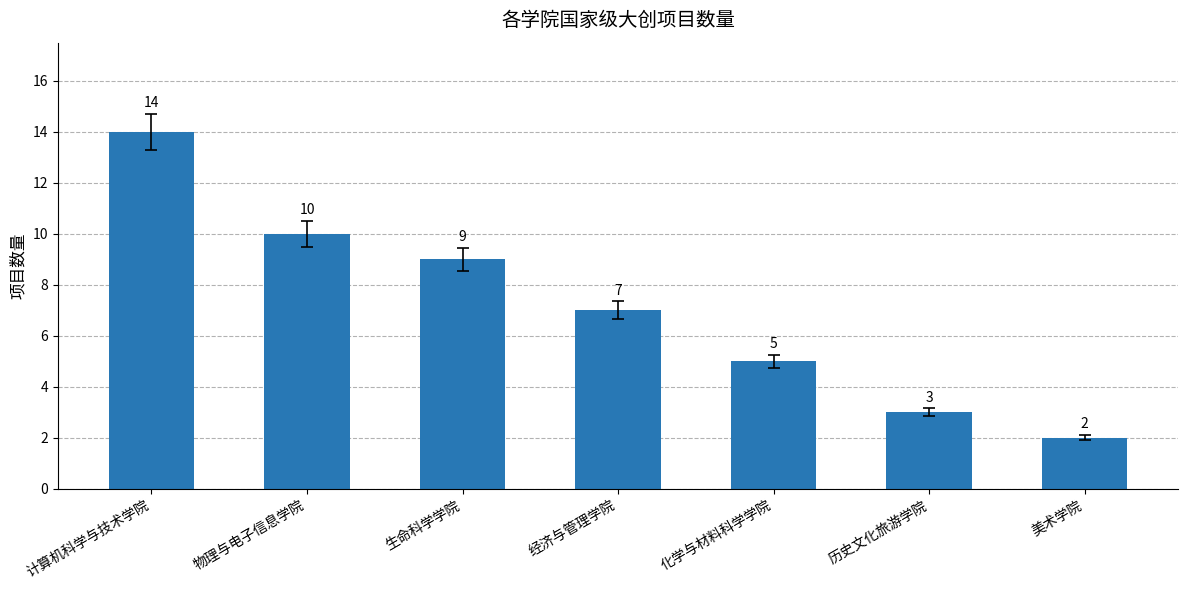

What is the ratio of the value at 美术学院 to the value at 计算机科学与技术学院?

0.1